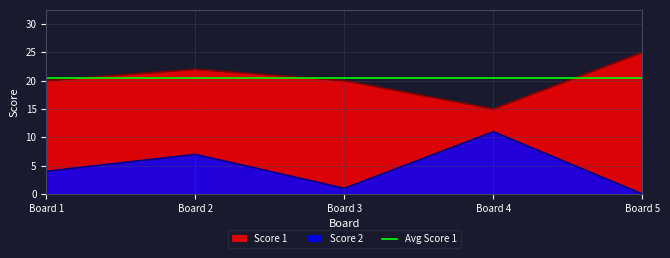

At which label does Score 2 reach its minimum?

Board 5